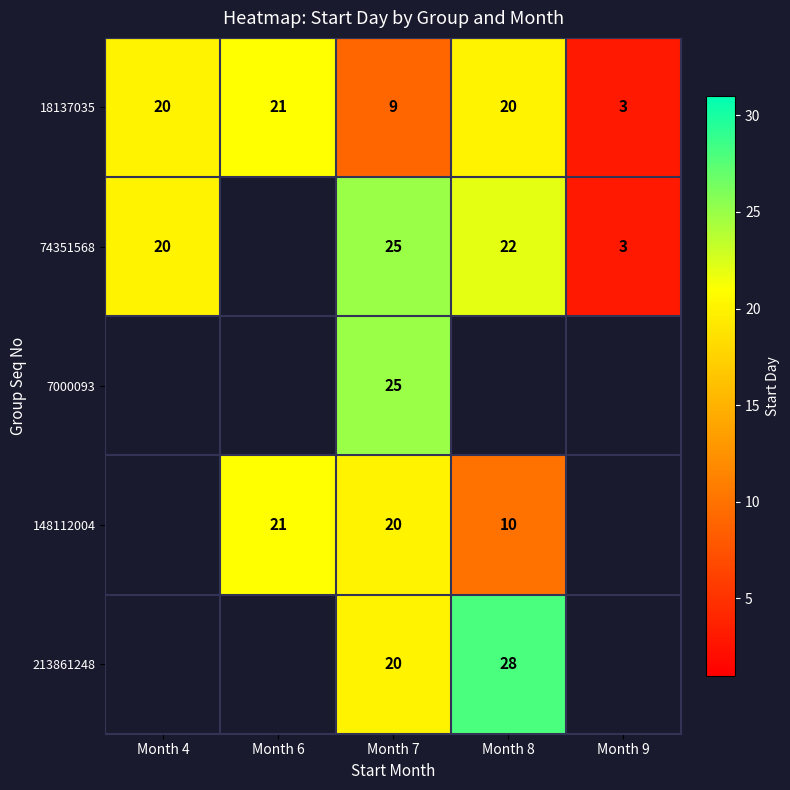

What is the minimum value for 18137035?

3